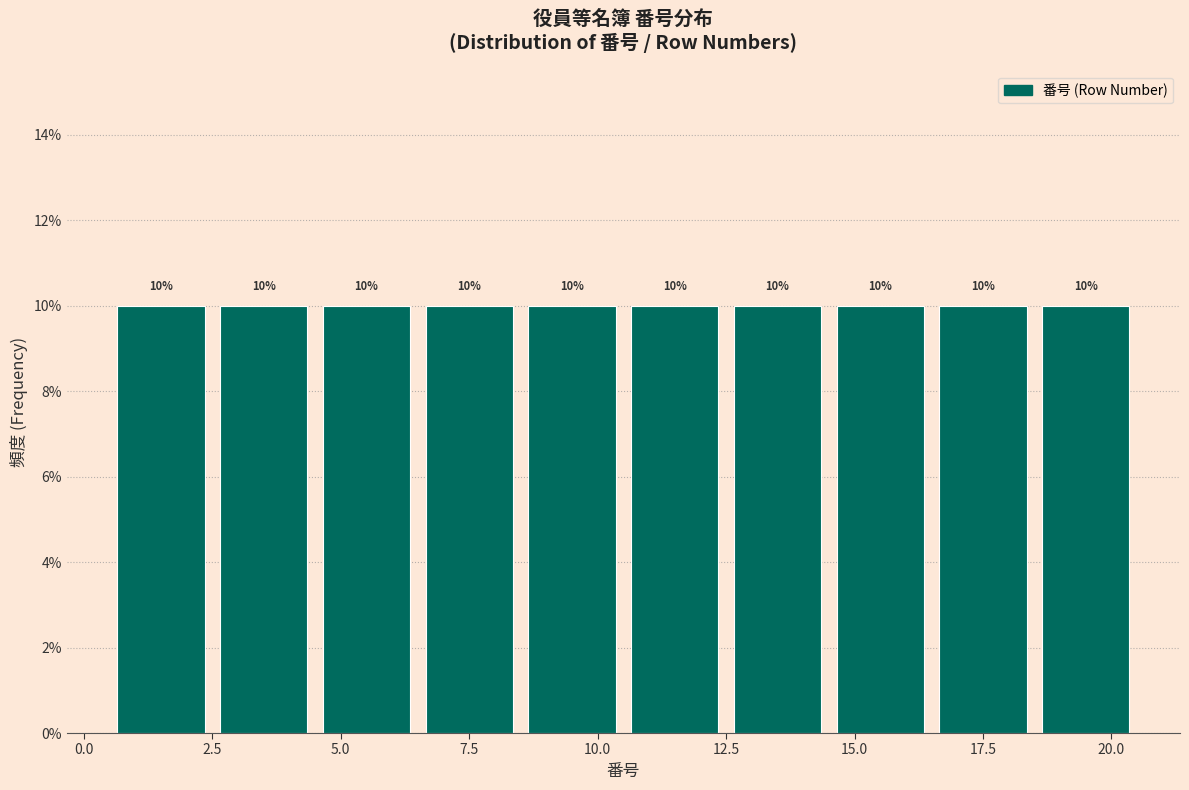

How tall is the bar that spans 4.5 to 6.5 on the x-axis?

10